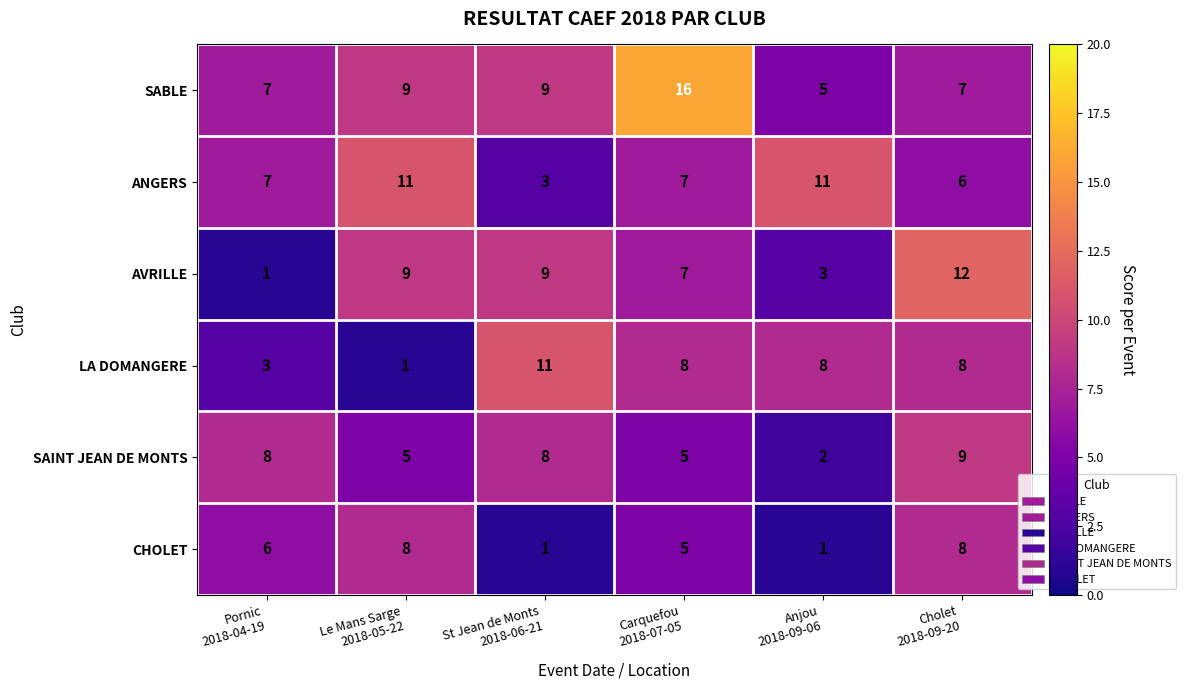

Which series has the largest total across all categories?

SABLE